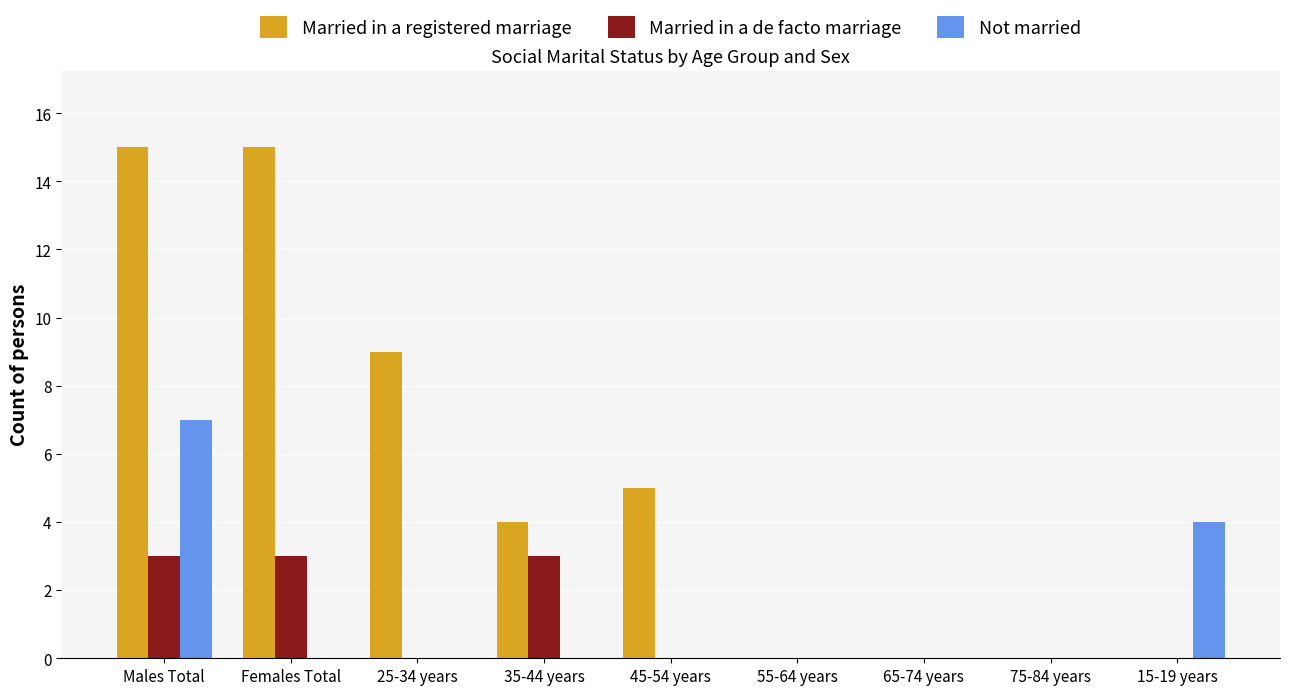

Is it true that Not married equals 3 at Males Total?

False